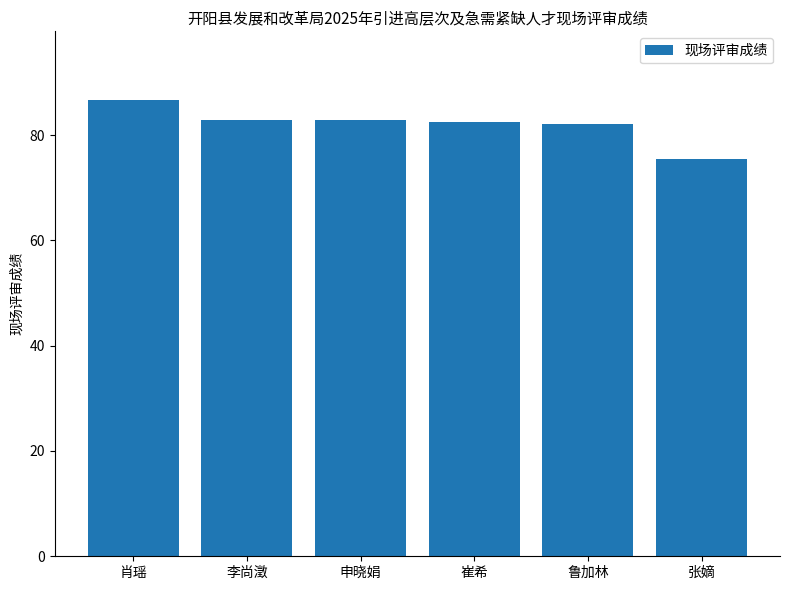

The chart shows a value of 43.3 at 李尚澂. True or false?

False